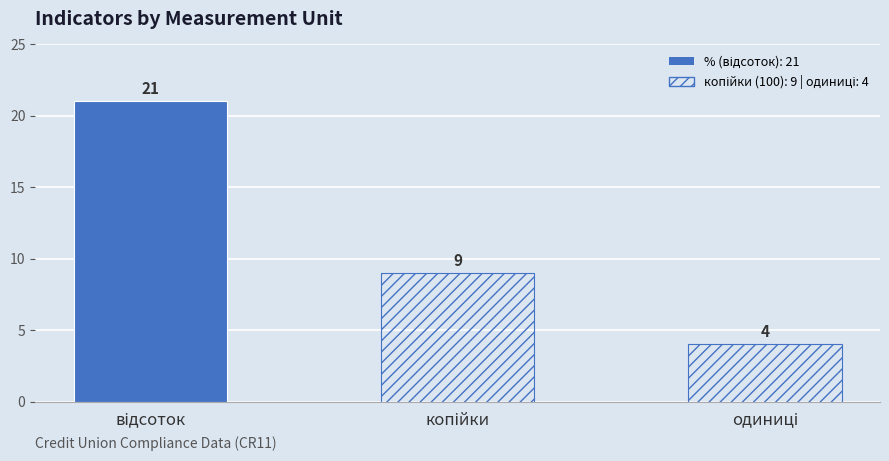

What is the label of the 2nd bar from the right?

копійки